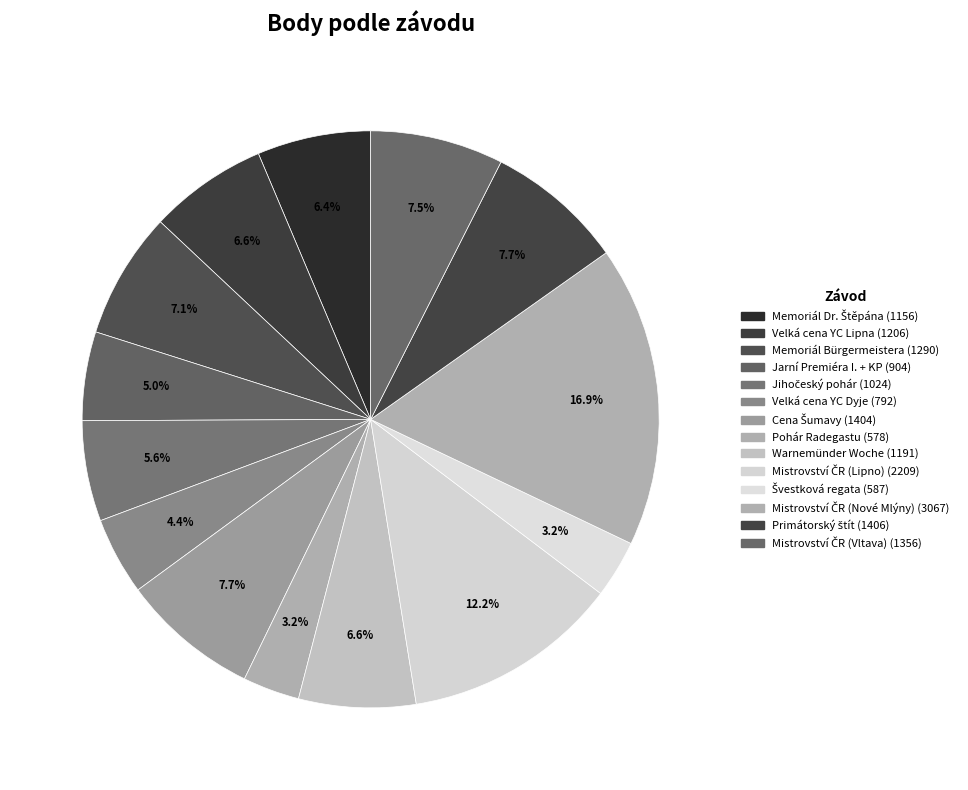

To the nearest percent, what is the difference between the largest and smallest slice percentages?

14%